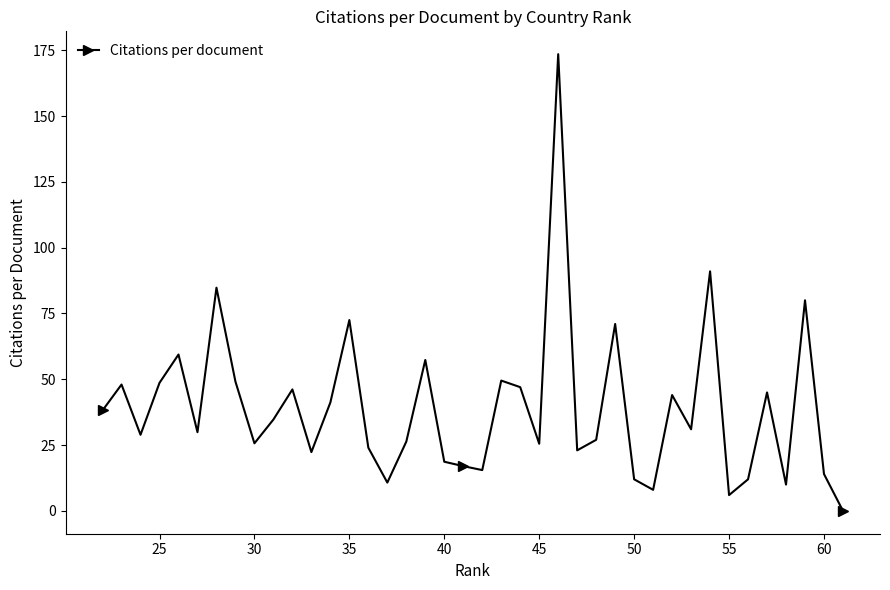

What is the greatest value displayed?

173.5